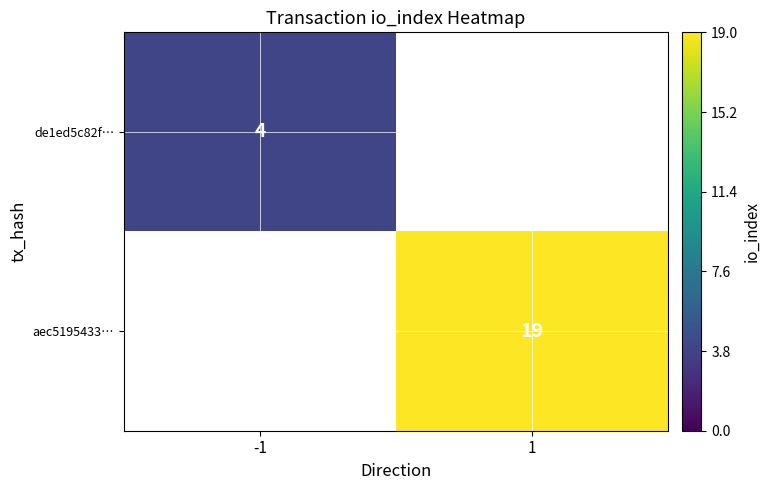

The value of aec5195433… at 1 is 19. True or false?

True